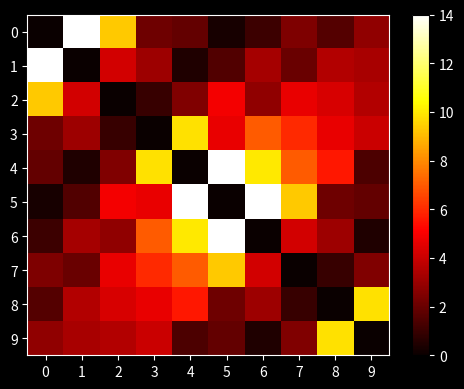

Reading right to left, transcribe all the data shown in this chart.

0: 9=2.8	8=1.6	7=2.4	6=1.1	5=0.3	4=1.9	3=2.1	2=9.3	1=14.0	0=0.0
1: 9=3.3	8=3.5	7=2.0	6=3.3	5=1.5	4=0.5	3=3.1	2=4.2	1=0.0	0=14.0
2: 9=3.5	8=4.3	7=4.7	6=2.8	5=4.9	4=2.5	3=0.9	2=0.0	1=4.2	0=9.3
3: 9=4.0	8=4.7	7=6.0	6=7.0	5=4.7	4=9.8	3=0.0	2=0.9	1=3.1	0=2.1
4: 9=1.4	8=5.6	7=7.0	6=10.0	5=14.0	4=0.0	3=9.8	2=2.5	1=0.5	0=1.9
5: 9=1.9	8=2.1	7=9.3	6=14.0	5=0.0	4=14.0	3=4.7	2=4.9	1=1.5	0=0.3
6: 9=0.5	8=3.1	7=4.2	6=0.0	5=14.0	4=10.0	3=7.0	2=2.8	1=3.3	0=1.1
7: 9=2.5	8=0.9	7=0.0	6=4.2	5=9.3	4=7.0	3=6.0	2=4.7	1=2.0	0=2.4
8: 9=9.8	8=0.0	7=0.9	6=3.1	5=2.1	4=5.6	3=4.7	2=4.3	1=3.5	0=1.6
9: 9=0.0	8=9.8	7=2.5	6=0.5	5=1.9	4=1.4	3=4.0	2=3.5	1=3.3	0=2.8